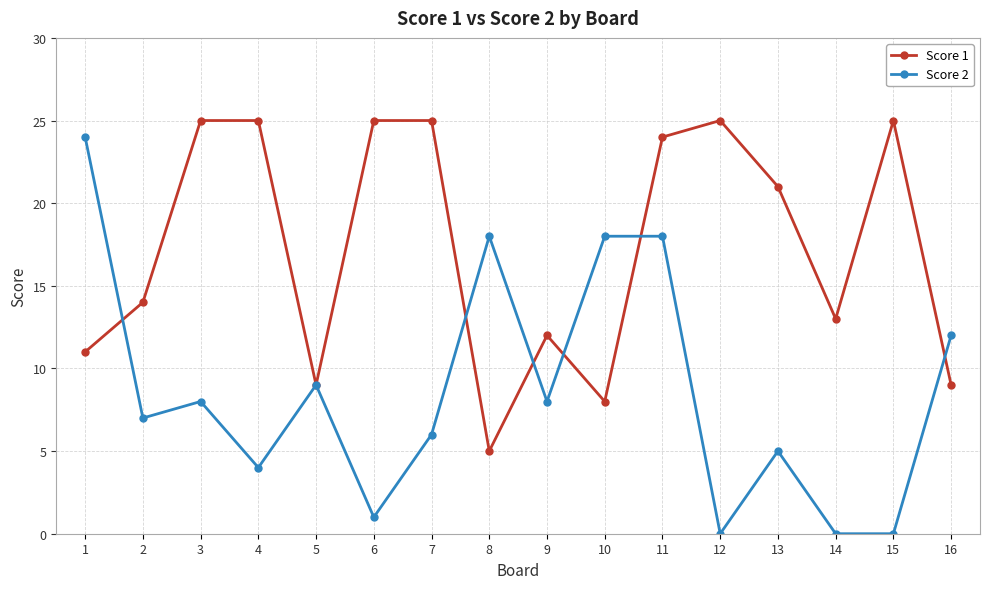

What are all the series names shown in the legend?

Score 1, Score 2